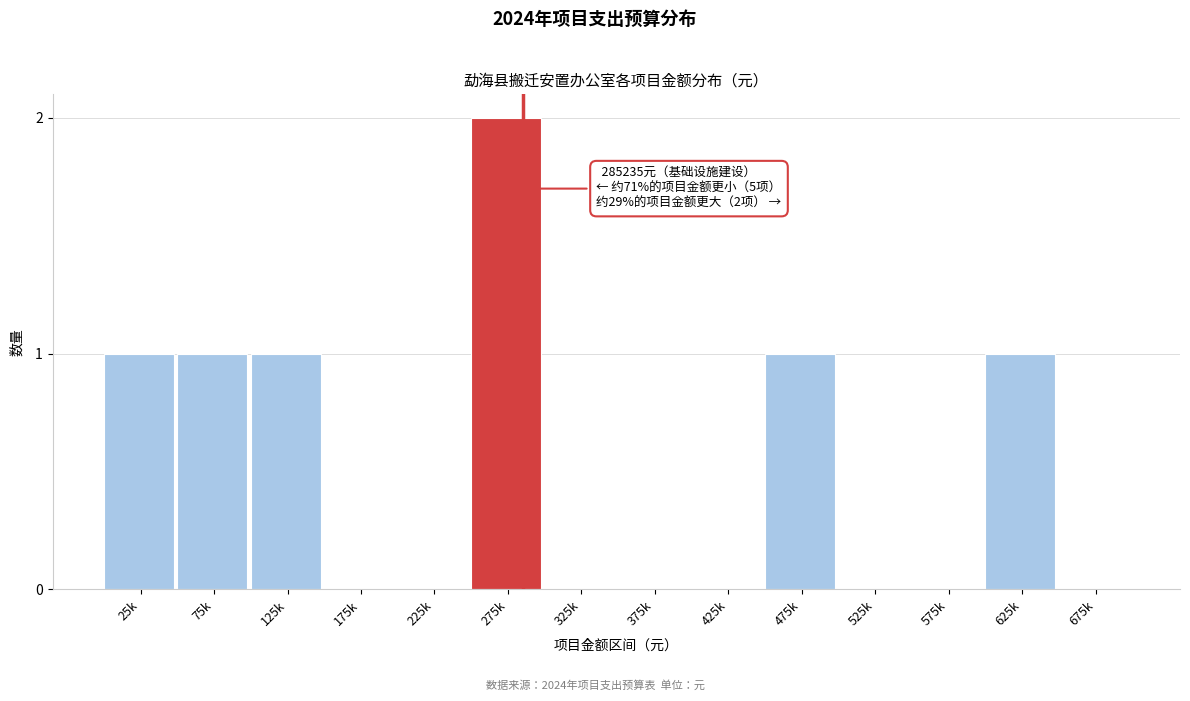

Reading left to right, extract all data points from this chart.

25k=1	75k=1	125k=1	175k=0	225k=0	275k=2	325k=0	375k=0	425k=0	475k=1	525k=0	575k=0	625k=1	675k=0